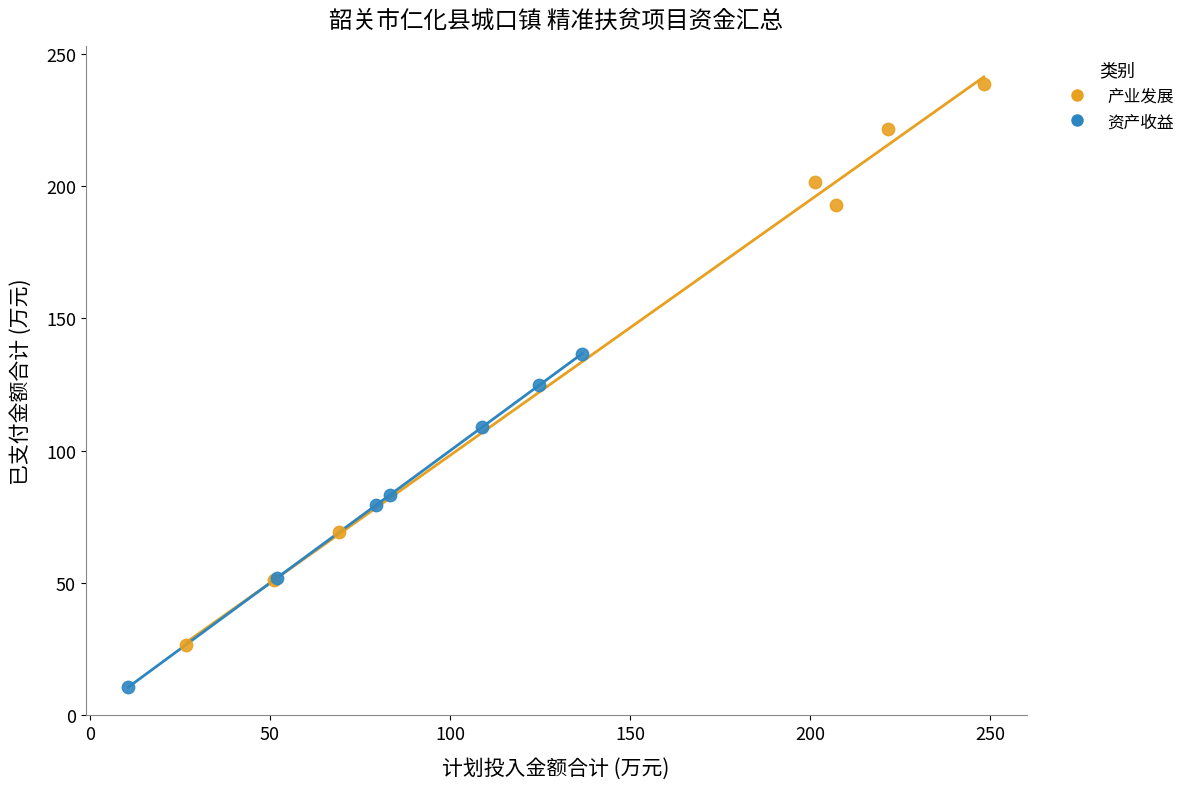

Which series reaches the minimum Y coordinate?

资产收益